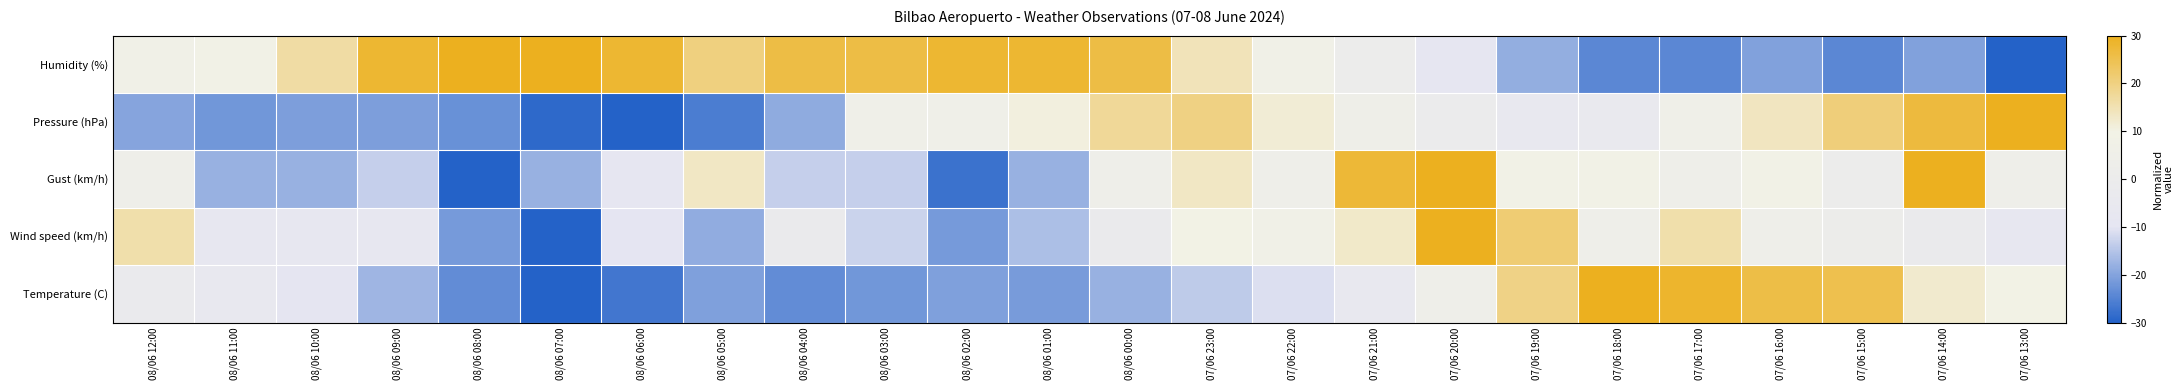

Rank the series at 08/06 08:00 from highest to lowest value.

Humidity (%), Wind speed (km/h), Pressure (hPa), Temperature (C), Gust (km/h)